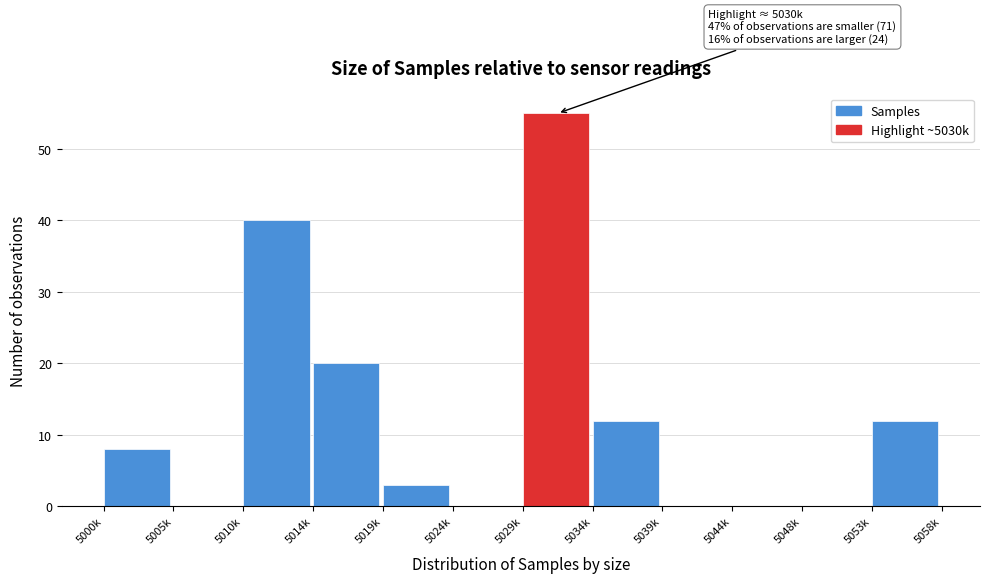

Reading left to right, transcribe all the data shown in this chart.

5000k=8	5005k=0	5010k=40	5014k=20	5019k=3	5024k=0	5029k=55	5034k=12	5039k=0	5044k=0	5048k=0	5053k=12